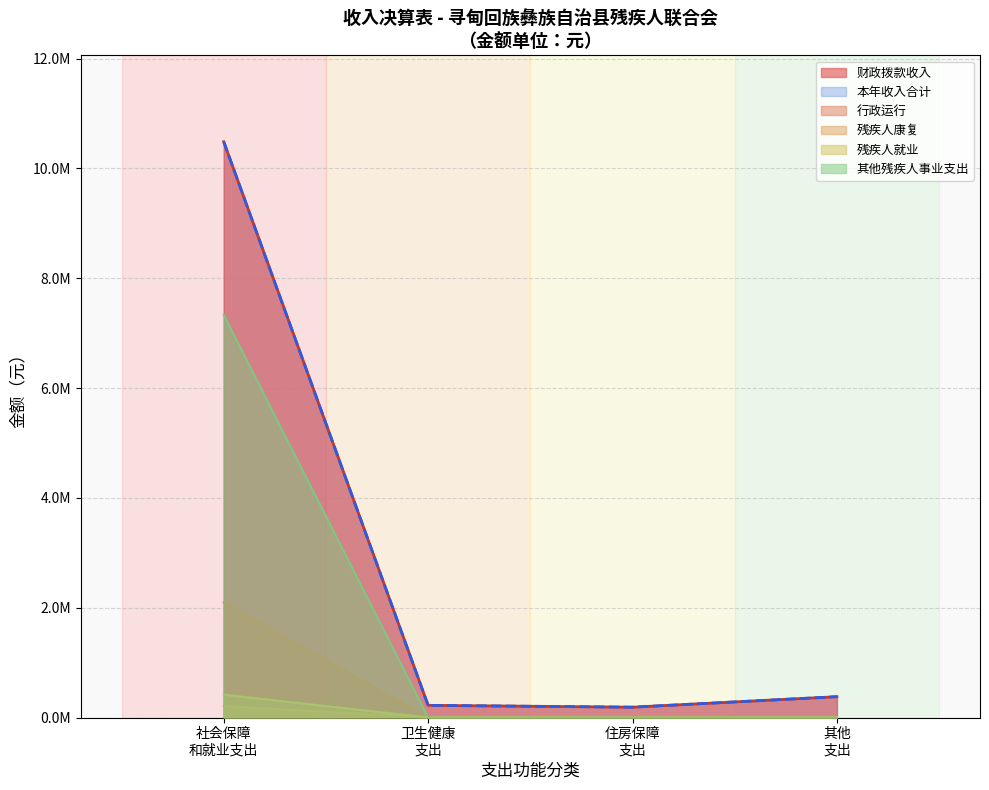

Does the chart have visible grid lines?

Yes